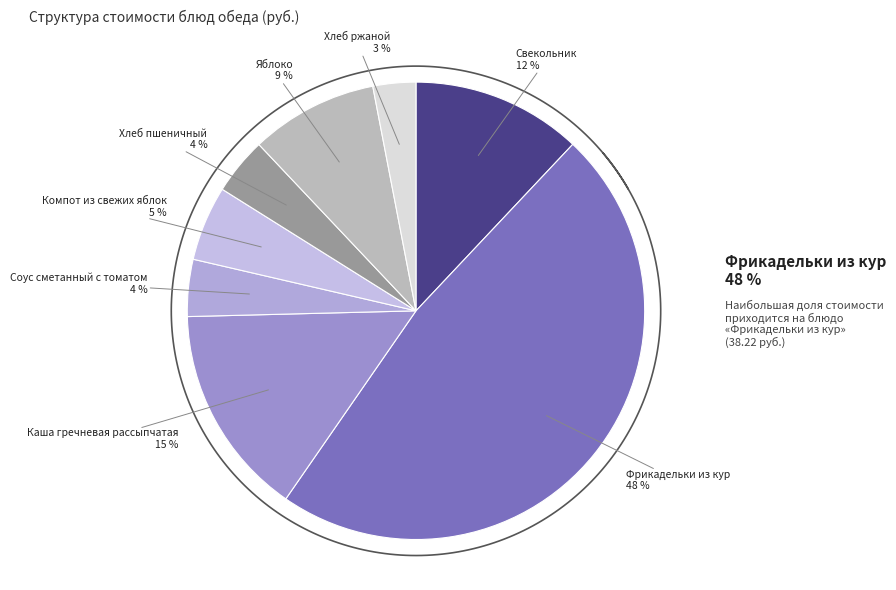

Which category has the smallest portion of the pie?

Хлеб ржаной